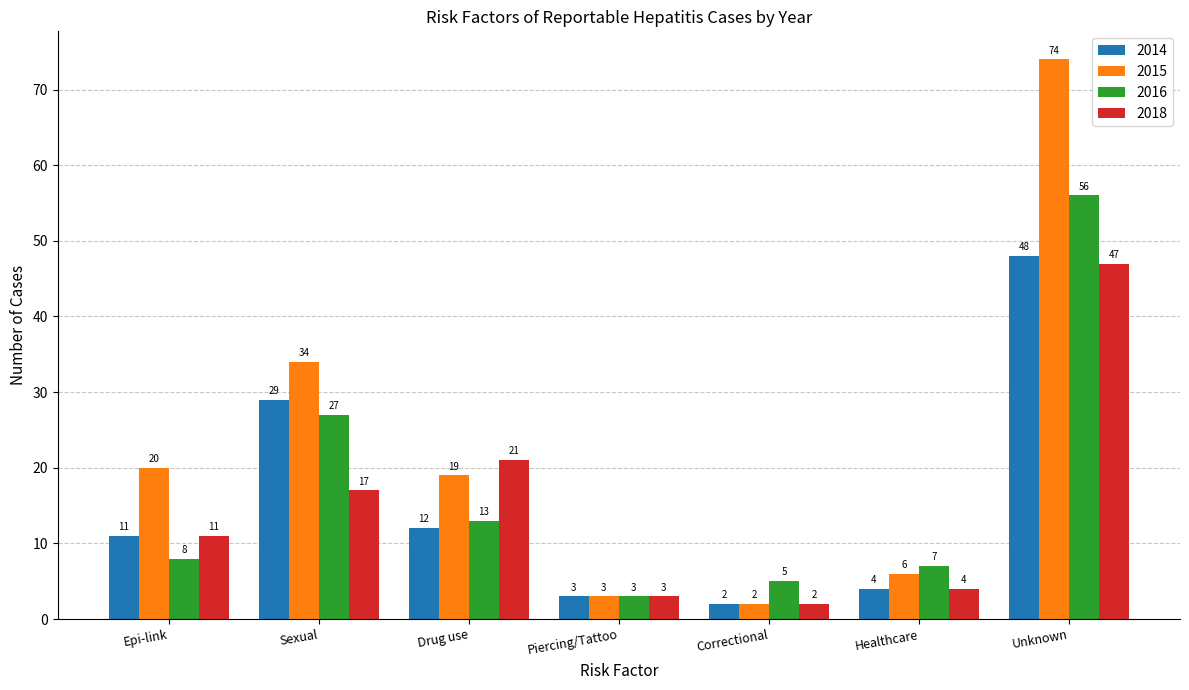

The 2014 series shows 29 at Sexual. True or false?

True